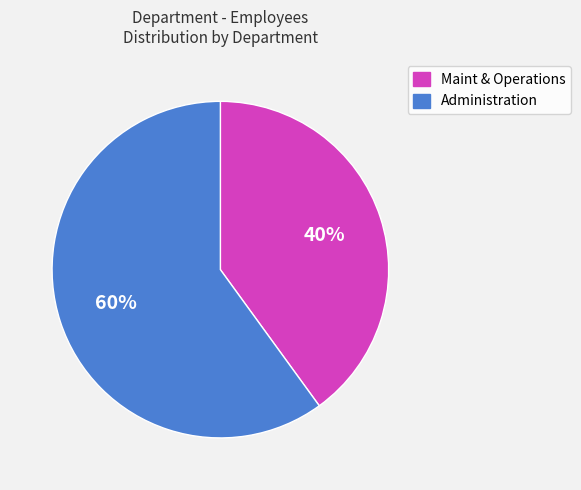

The Maint & Operations slice represents 53% of the pie. True or false?

False